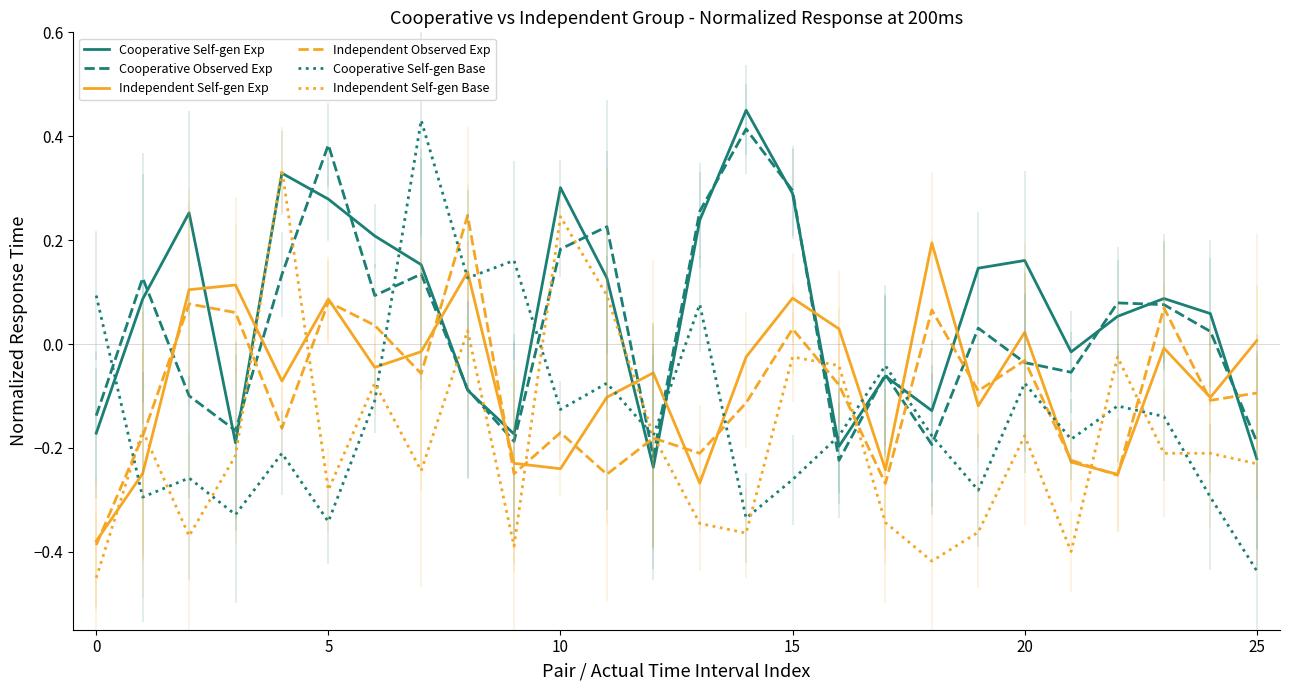

True or false: Cooperative Self-gen Exp has a value of -0.2 at 12.

True